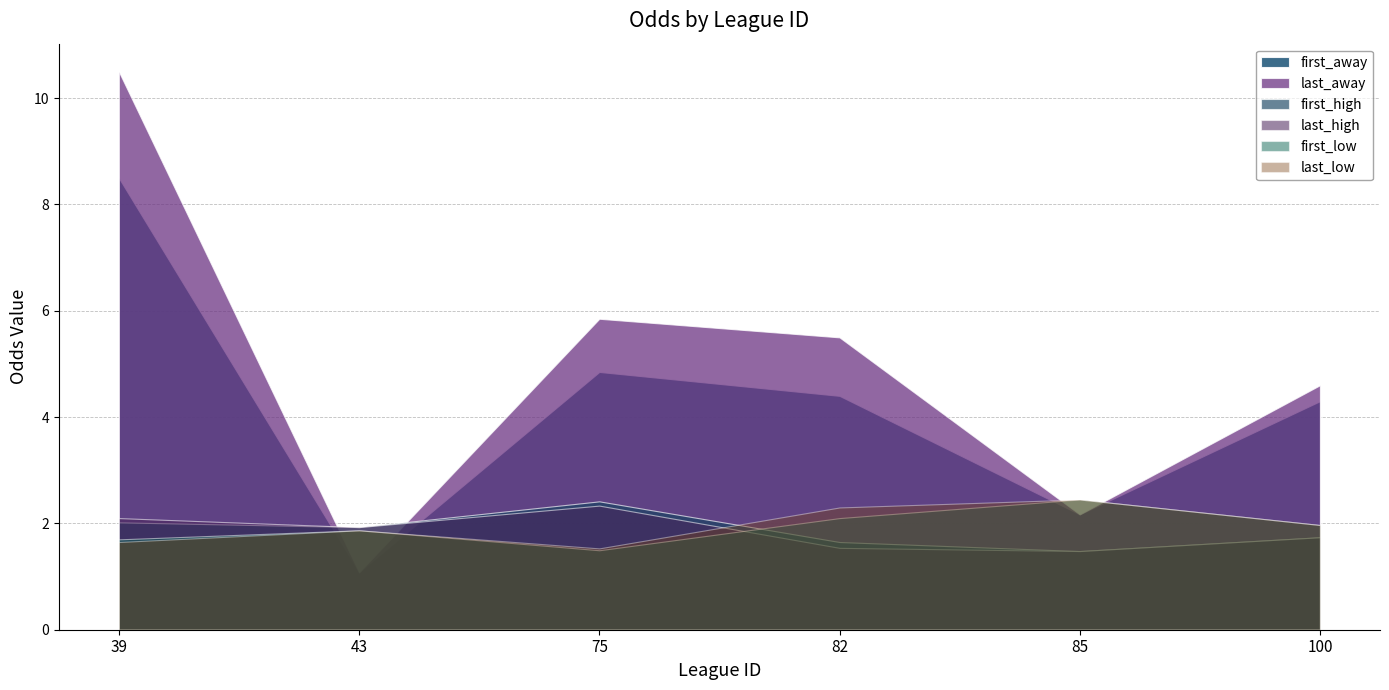

What is the total value across all series at 82?

17.5